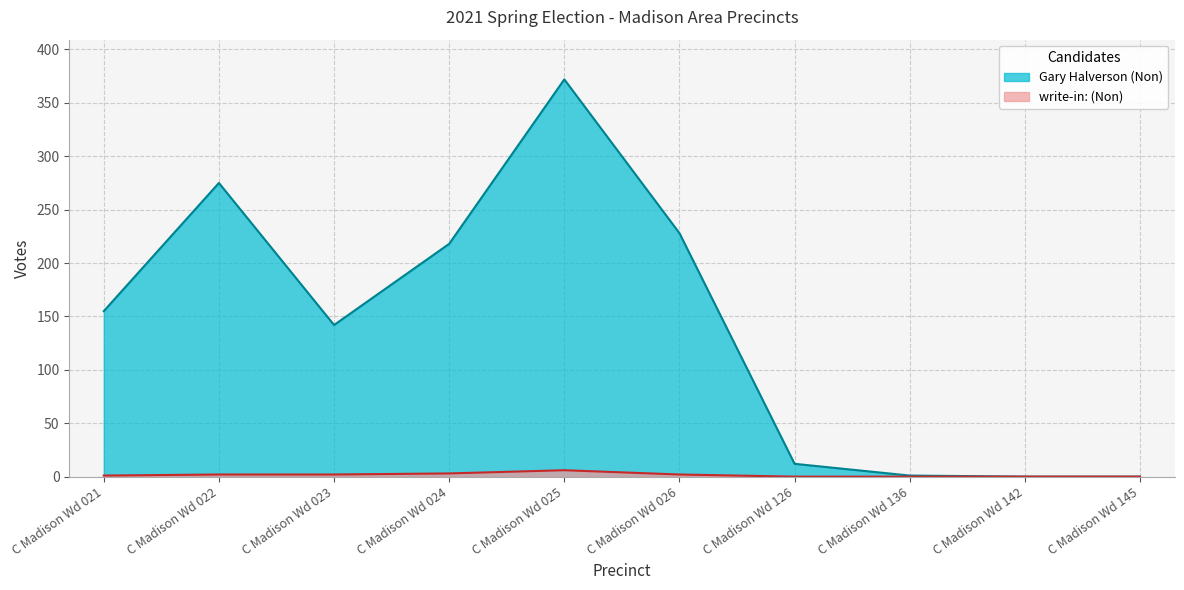

What is the difference between the maximum and minimum values in the Gary Halverson (Non) series?

372